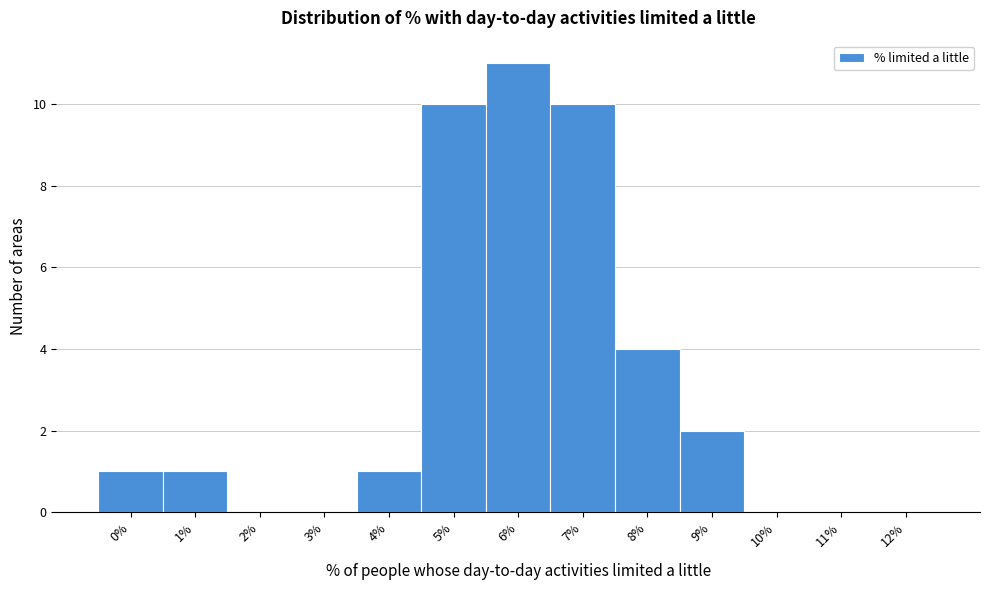

Reading right to left, transcribe all the data shown in this chart.

12%=0	11%=0	10%=0	9%=2	8%=4	7%=10	6%=11	5%=10	4%=1	3%=0	2%=0	1%=1	0%=1